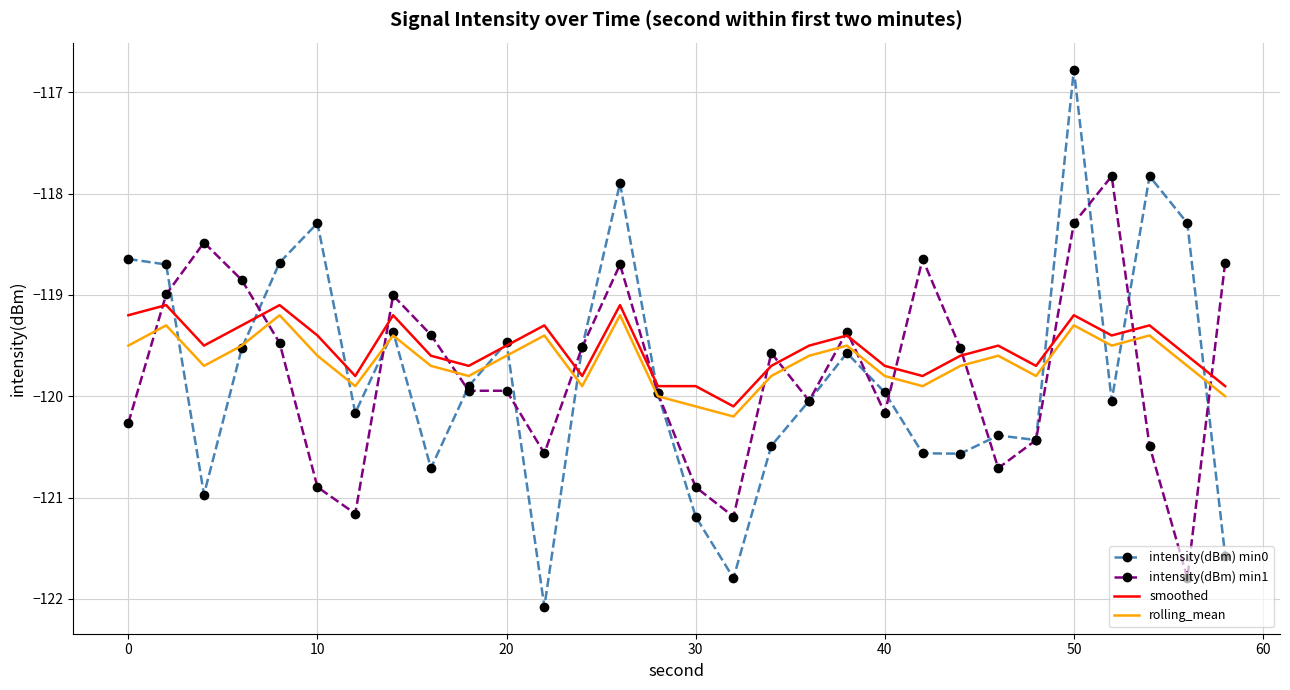

After their last crossing, which series has the higher values: intensity(dBm) min1 or smoothed?

intensity(dBm) min1